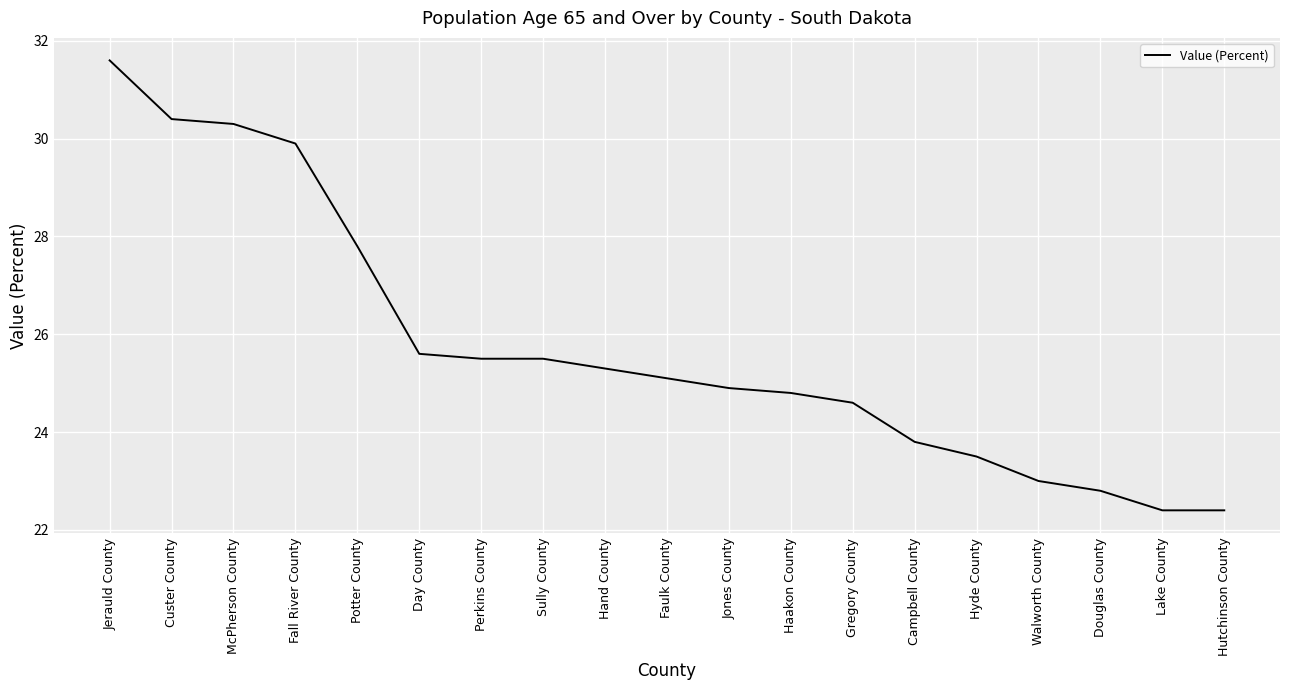

What position from the right is Jones County?

9